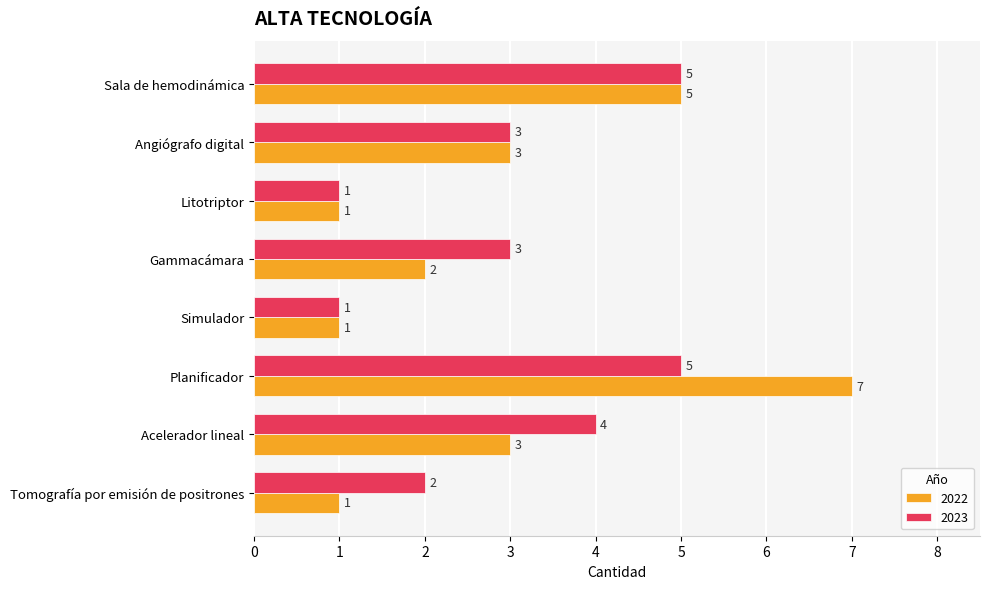

What is the lowest value of the 2023 series?

1